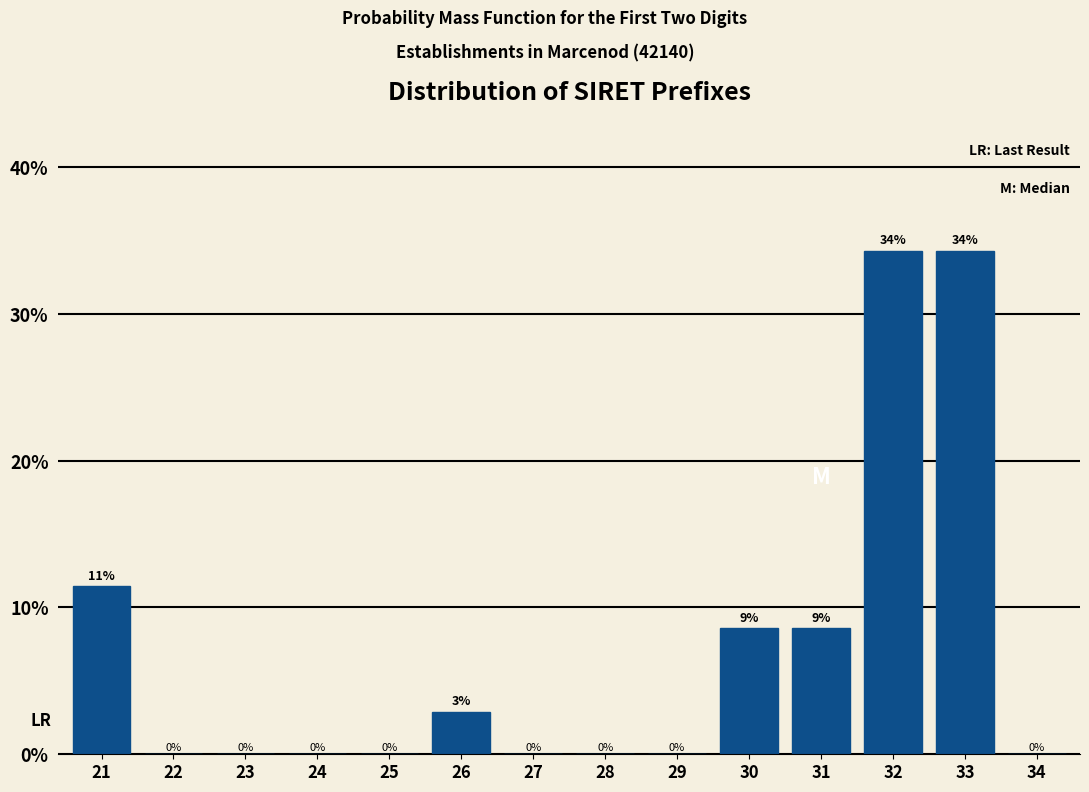

At which label is the value closest to 17?

21